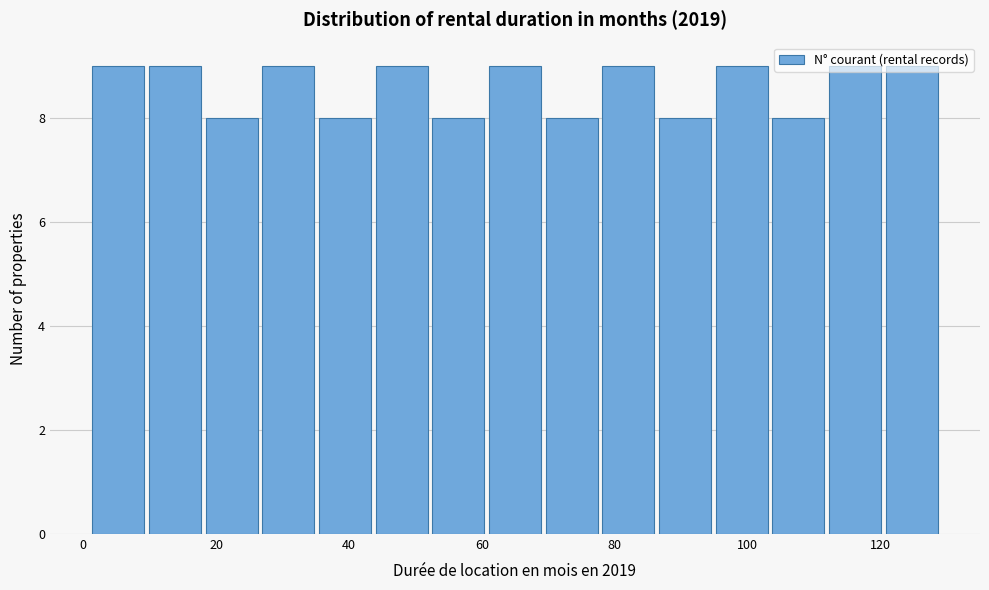

Reading left to right, transcribe this chart: for each bar, give the range it covers on the x-axis and its height. Neither the bar edges nor the heights are printed on the chart, so give them approximately, as read against the axes.

2 to 10: 9
10 to 18: 9
18 to 26: 8
26 to 36: 9
36 to 44: 8
44 to 52: 9
52 to 60: 8
60 to 70: 9
70 to 78: 8
78 to 86: 9
86 to 94: 8
94 to 104: 9
104 to 112: 8
112 to 120: 9
120 to 130: 9